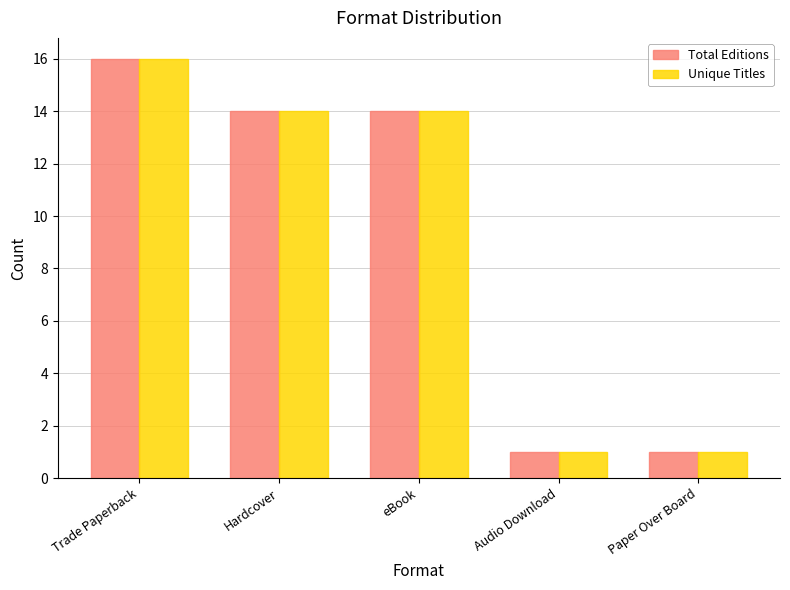

Reading left to right, what are all the values shown in this chart?

Total Editions: 16	14	14	1	1
Unique Titles: 16	14	14	1	1